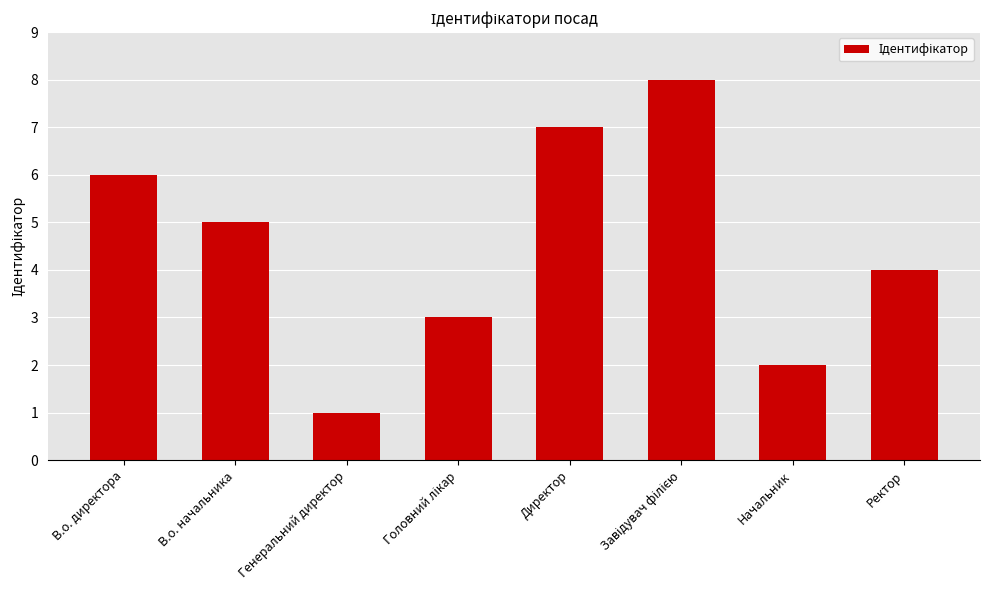

Between Директор and Генеральний директор, which is larger?

Директор